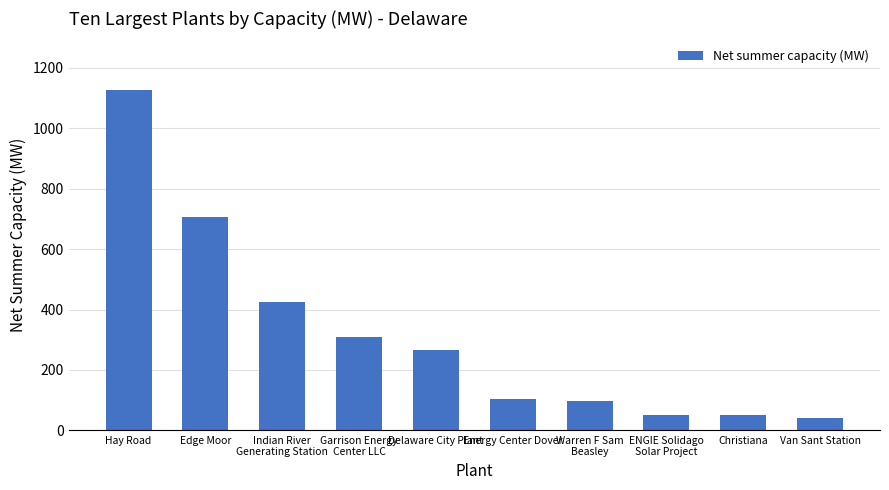

Does the chart contain any negative values?

No